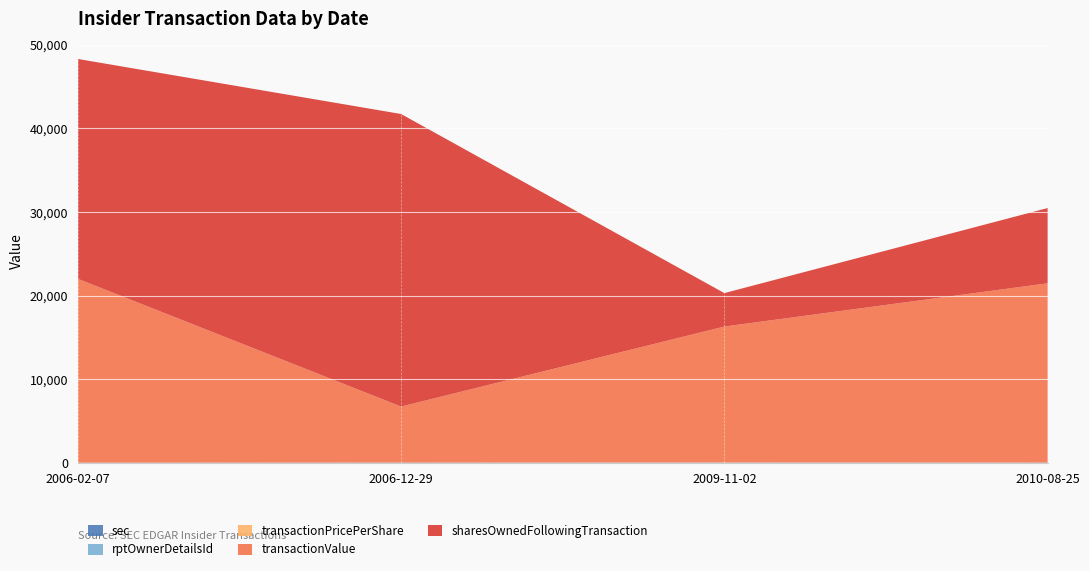

Reading left to right, extract all data points from this chart.

sec: 14.0	20.0	21.0	21.0
rptOwnerDetailsId: 2.0	6.0	10.0	8.0
transactionPricePerShare: 4.4	4.2	16.3	4.3
transactionValue: 22000.0	6704.0	16260.0	21449.0
sharesOwnedFollowingTransaction: 26300.0	35000.0	4000.0	9000.0